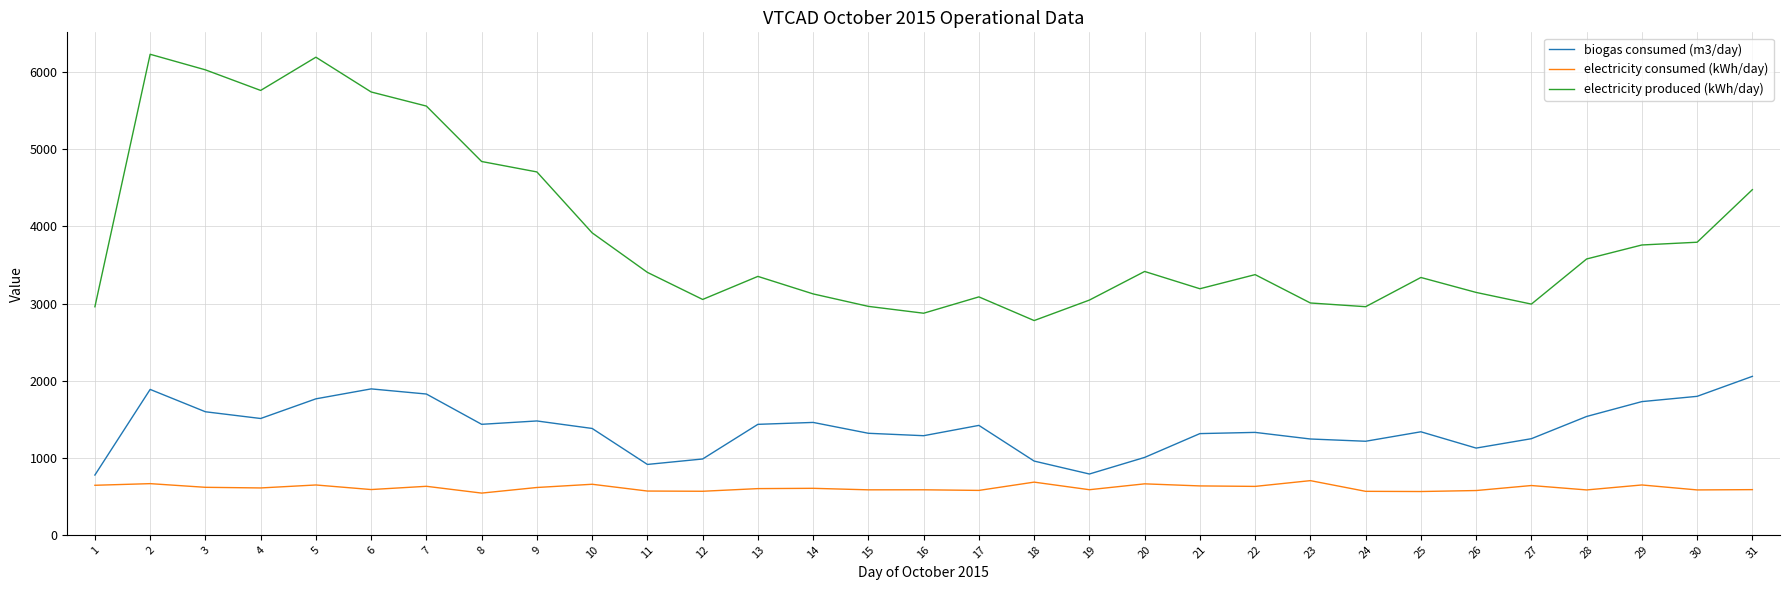

At 10, list the series in order from largest to smallest.

electricity produced (kWh/day), biogas consumed (m3/day), electricity consumed (kWh/day)